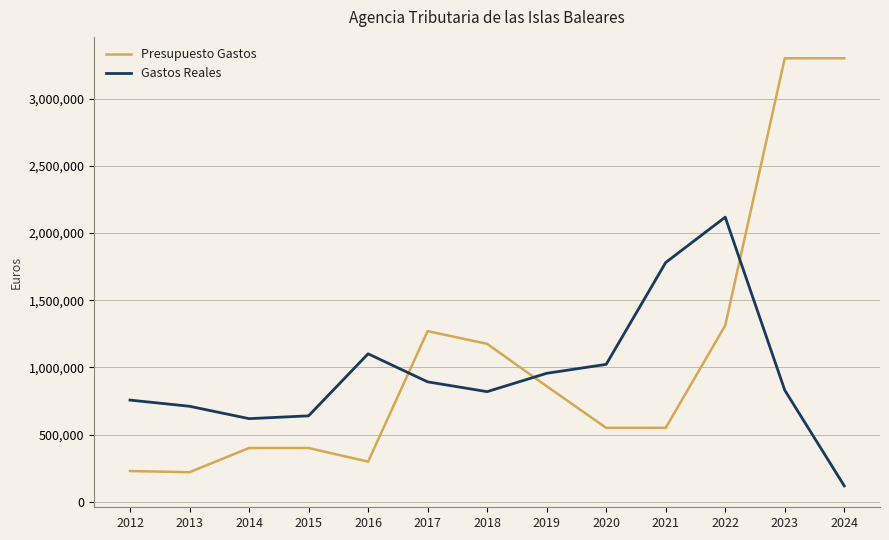

Where is Presupuesto Gastos nearest to the value 1760000?

2022